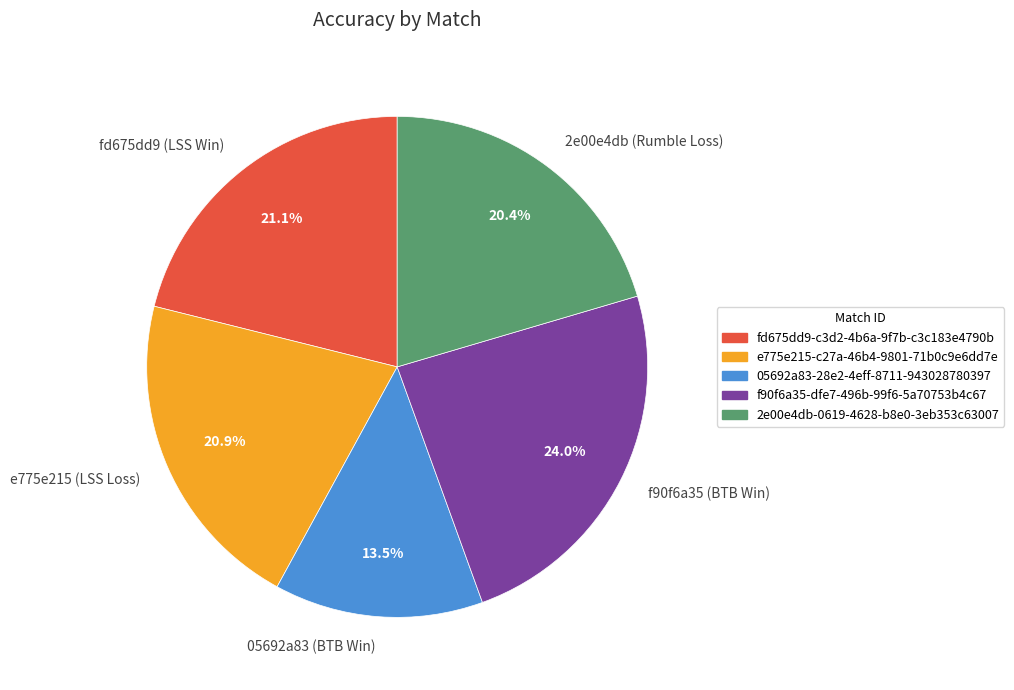

To the nearest percent, what is the difference between the largest and smallest slice percentages?

11%